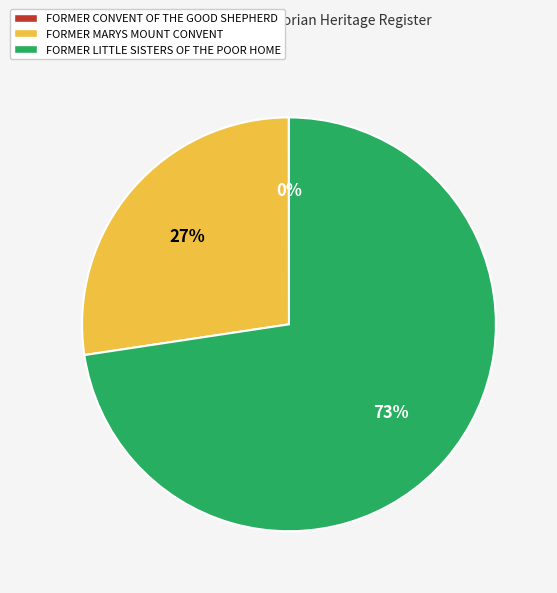

Which category has the biggest portion of the pie?

FORMER LITTLE SISTERS OF THE POOR HOME